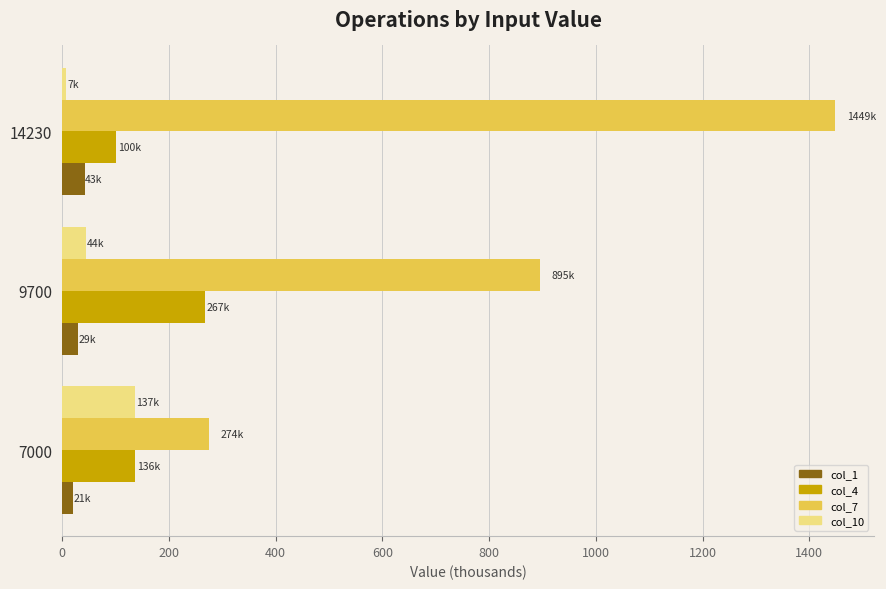

What is the sum of all col_7 values?

2618.2